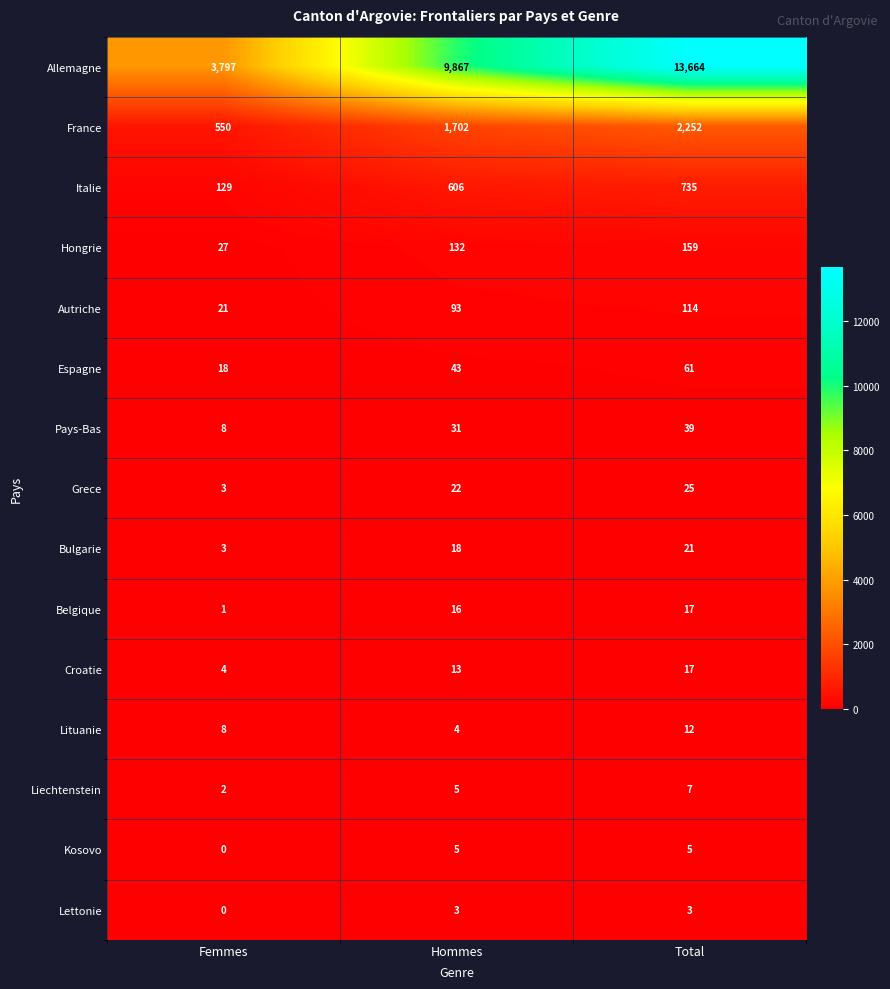

True or false: Belgique has a value of 17 at Total.

True